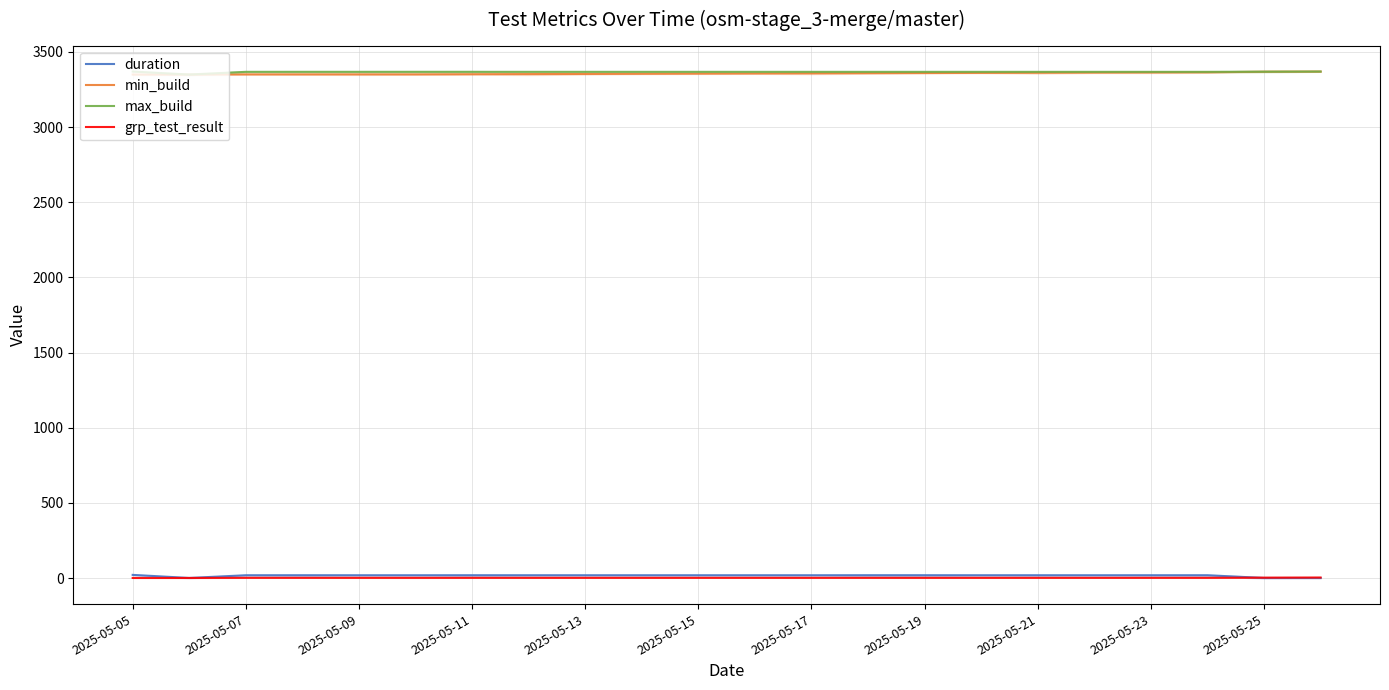

True or false: max_build and grp_test_result cross at least once.

False